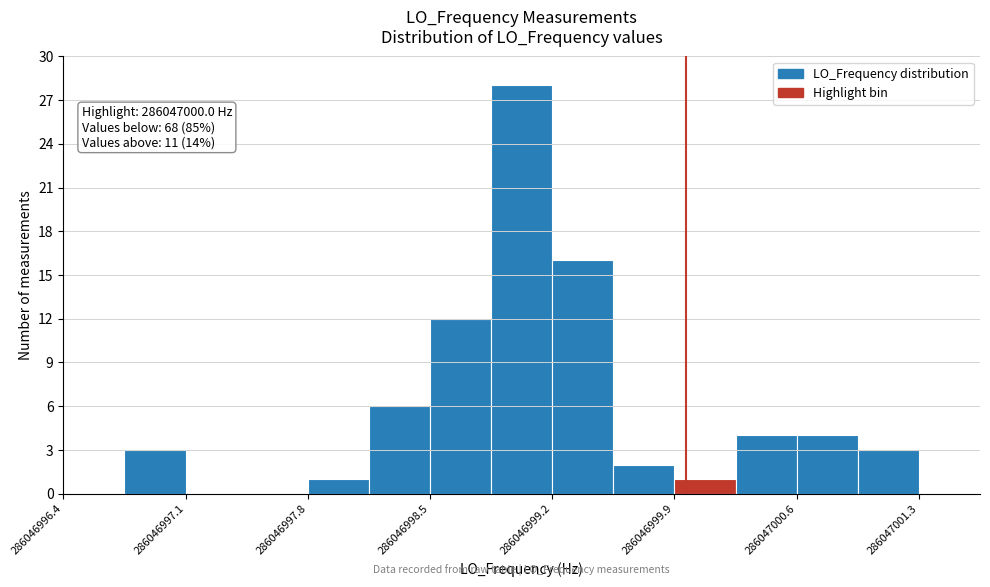

Around what value on the x-axis is the tallest bar? Give the approximate position of its centre, as read against the axis.

286046999.0